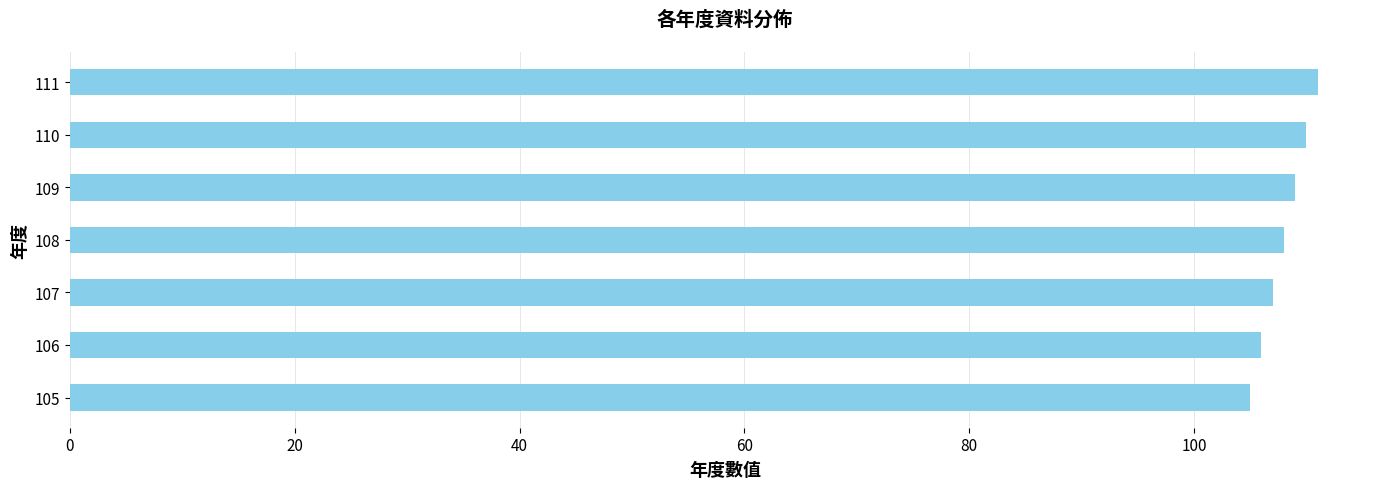

Rank the categories by value from lowest to highest.

105, 106, 107, 108, 109, 110, 111